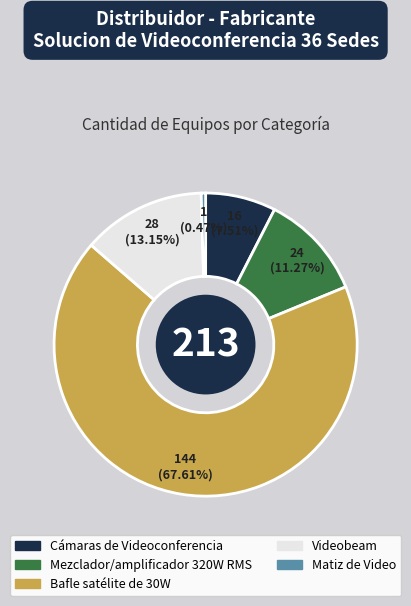

To the nearest percent, what percentage of the pie is Videobeam?

13%